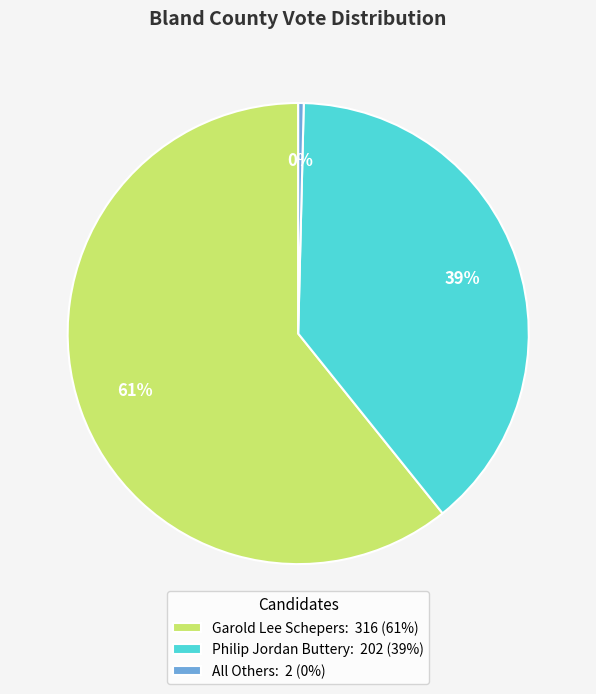

How many segments does this pie chart have?

3